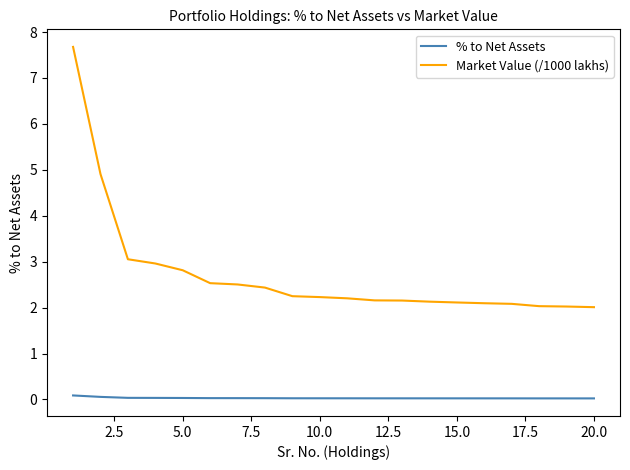

True or false: % to Net Assets and Market Value (/1000 lakhs) intersect in this chart.

False